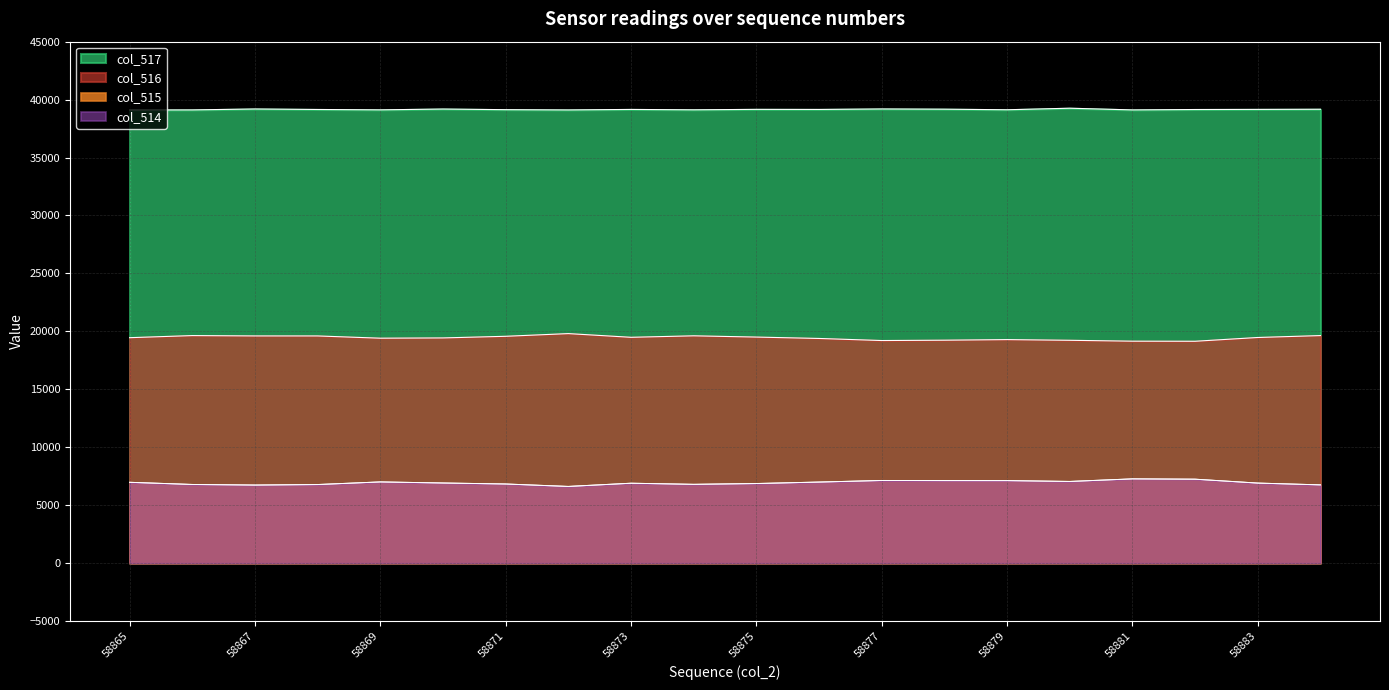

At which category is the sum across all series the highest?

58881